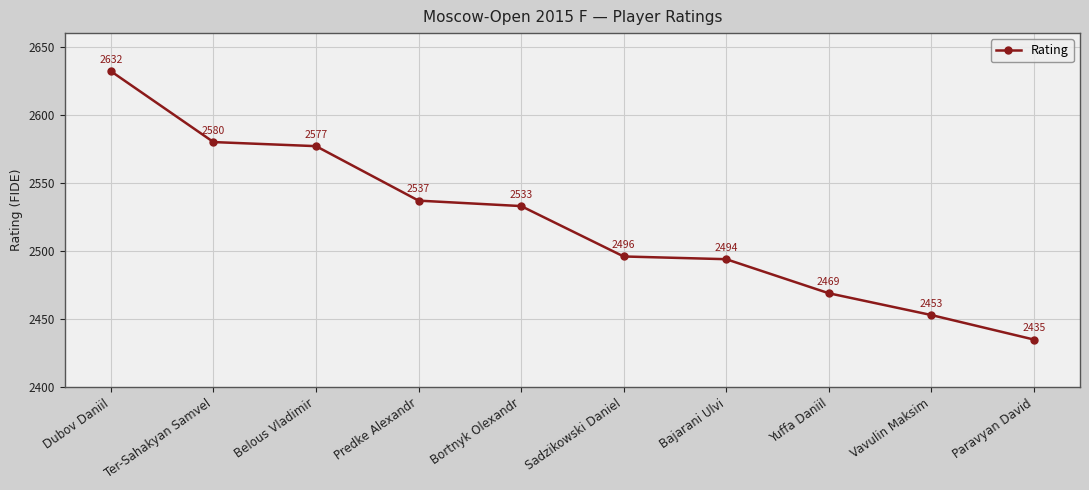

What position from the right is Yuffa Daniil?

3